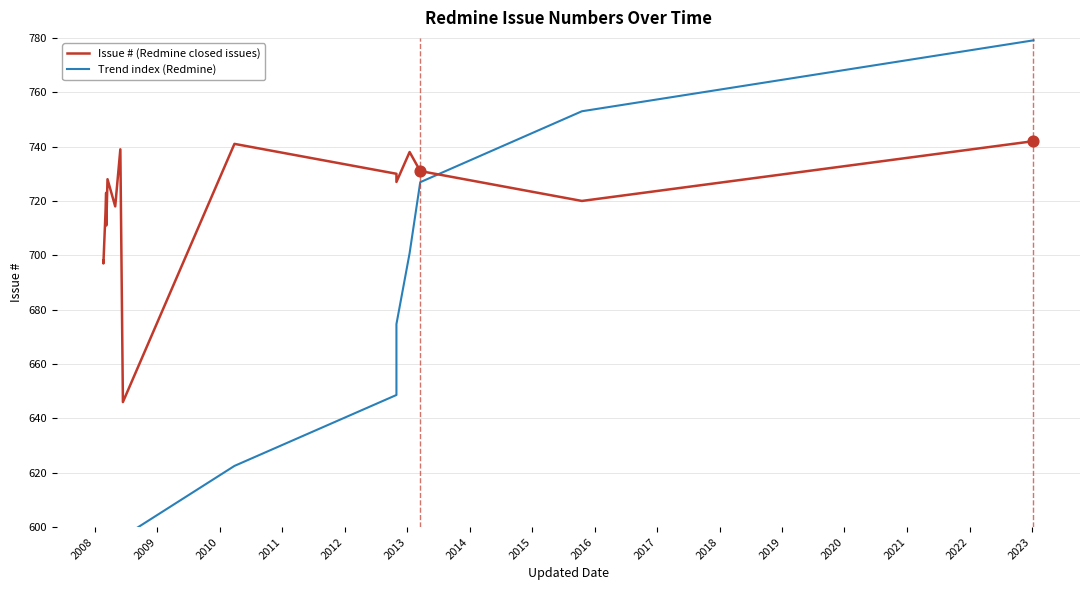

What are all the series names shown in the legend?

Issue # (Redmine closed issues), Trend index (Redmine)